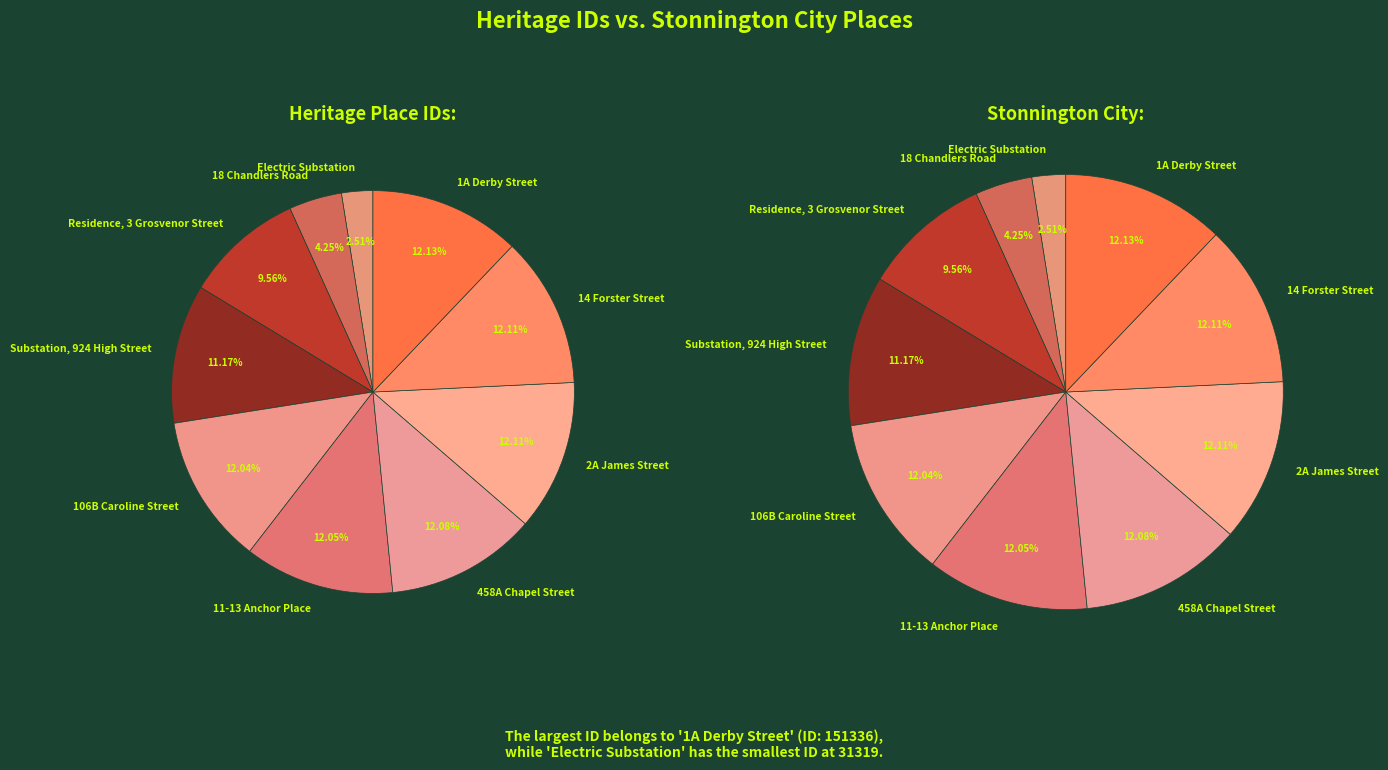

True or false: 14 Forster Street accounts for 12% of the total.

True